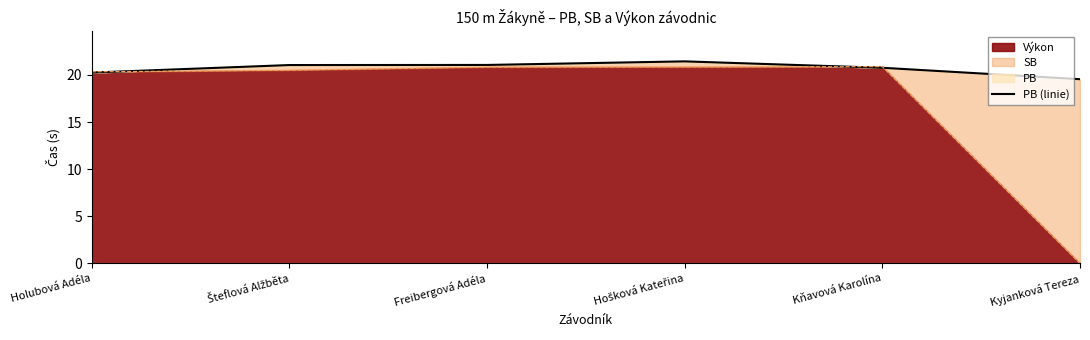

What is the label of the 5th point from the right?

Šteflová Alžběta